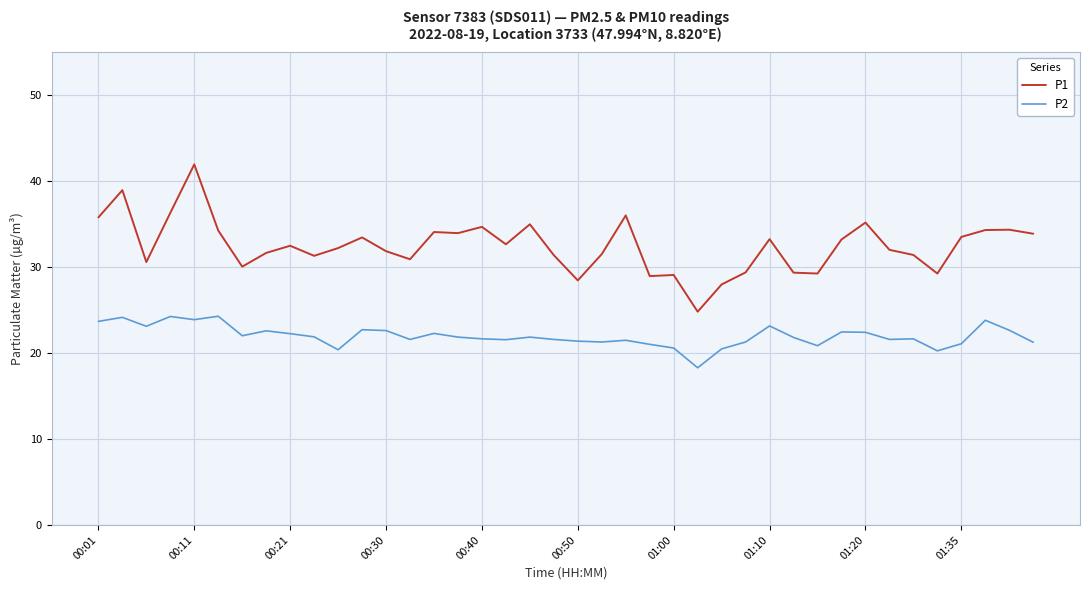

True or false: P1 and P2 intersect in this chart.

False